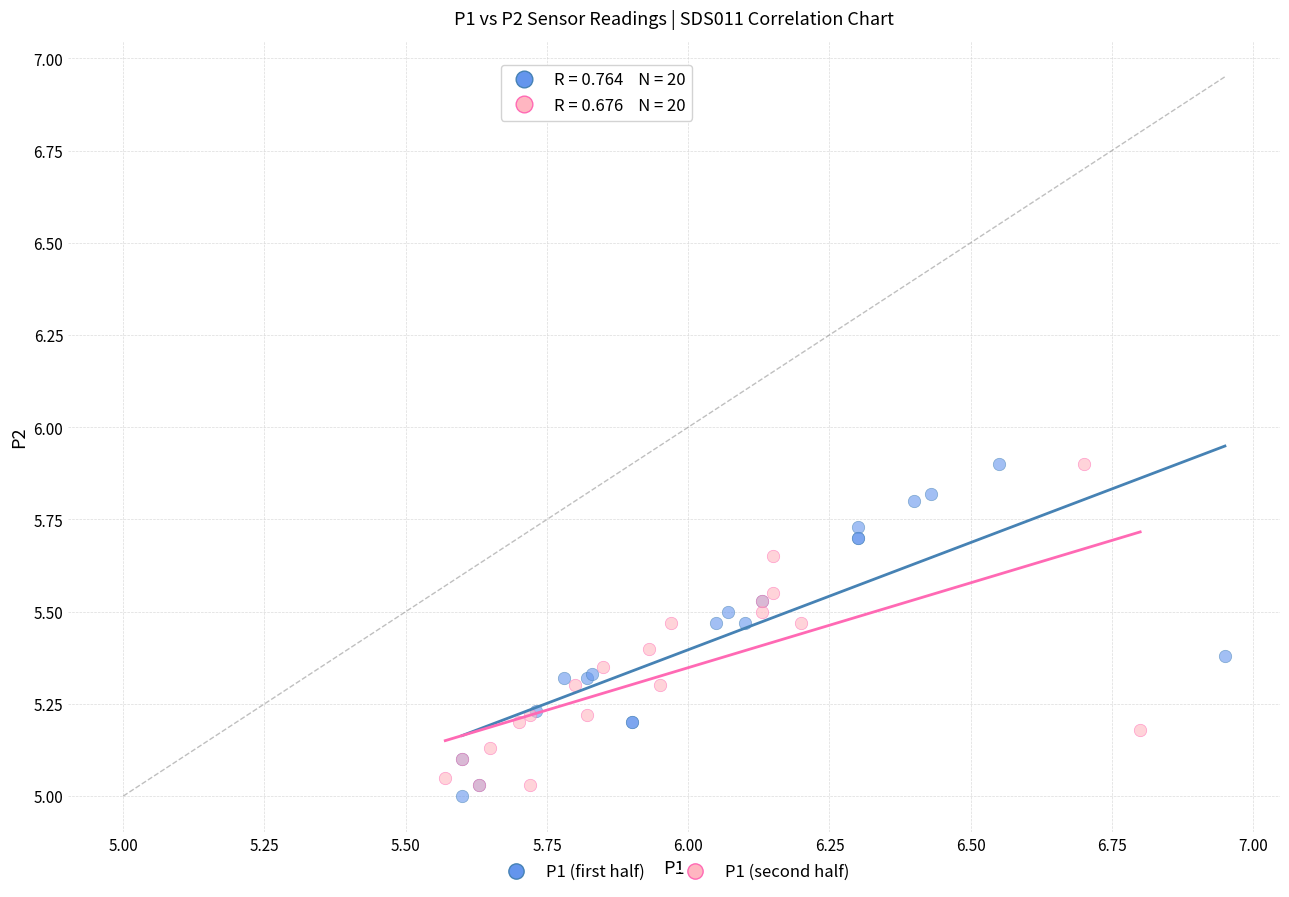

What are all the series names shown in the legend?

P1 (first half), P1 (second half)